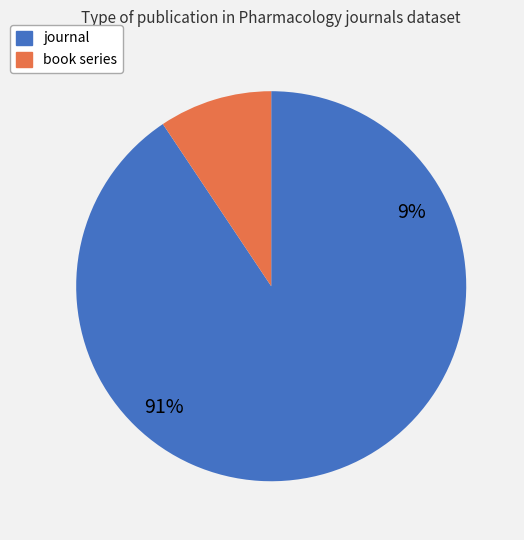

Which slice is the smallest?

book series